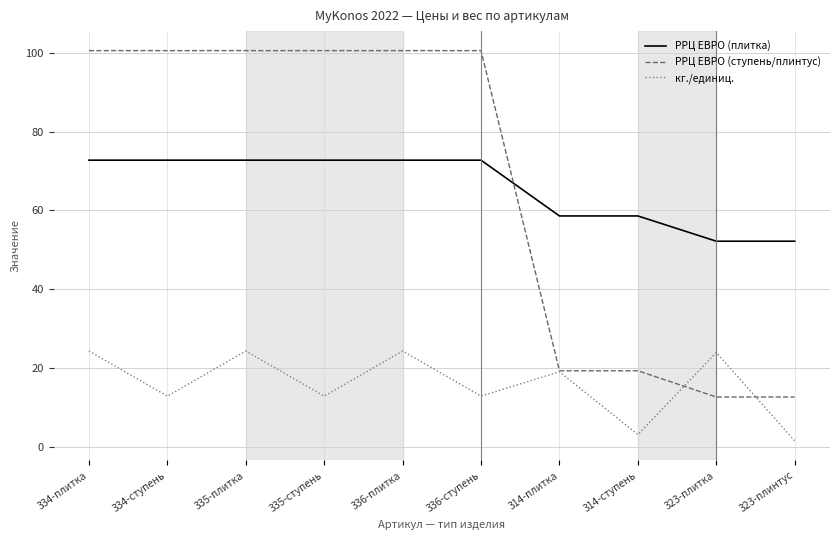

What is the highest value of the РРЦ ЕВРО (плитка) series?

72.7